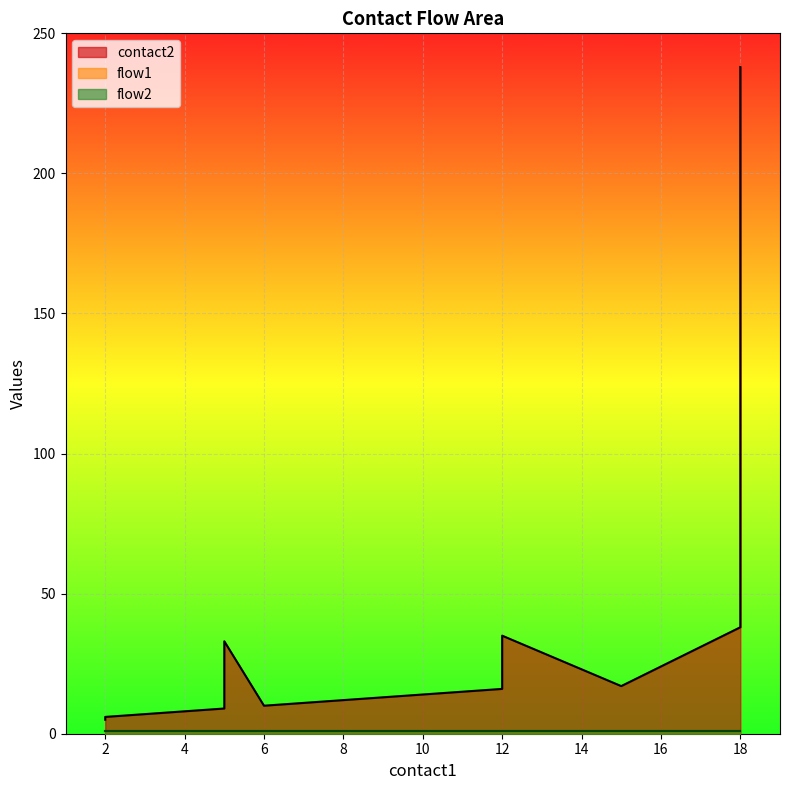

What are all the series names shown in the legend?

contact2, flow1, flow2